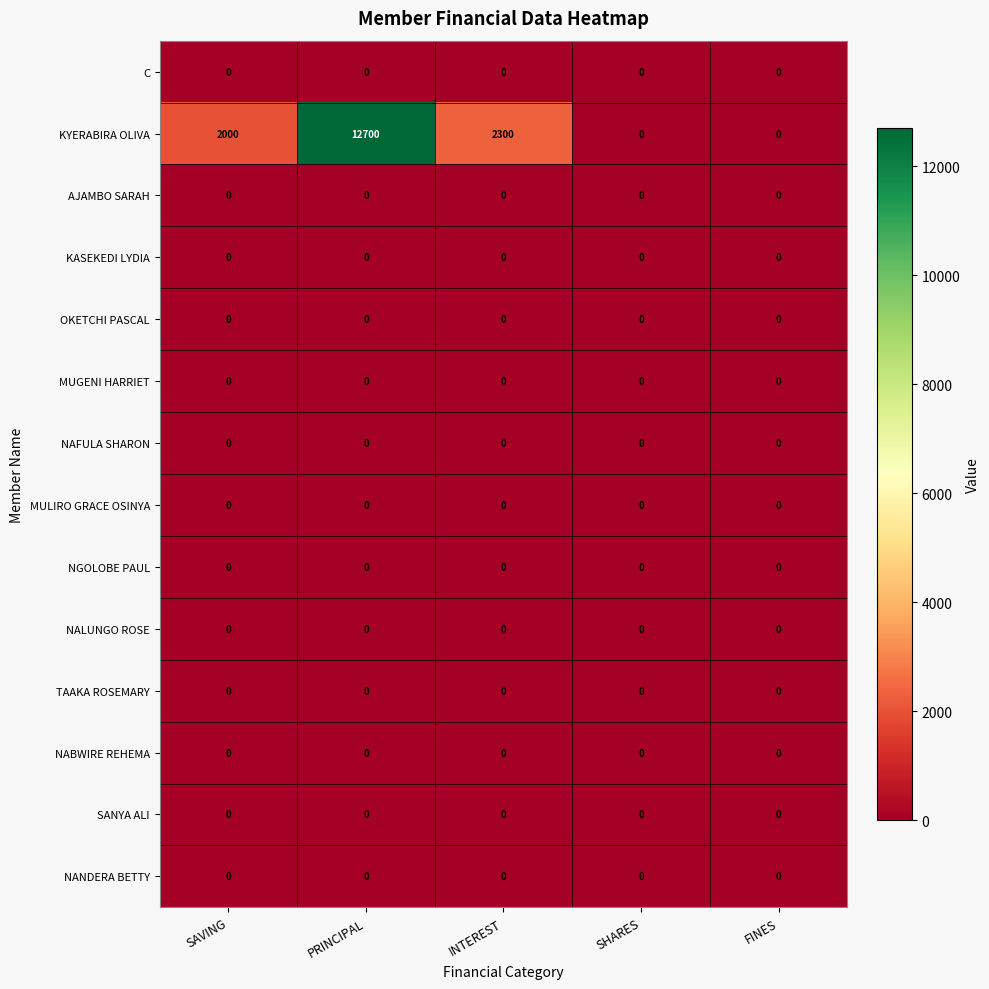

Which series has the largest total across all categories?

KYERABIRA OLIVA